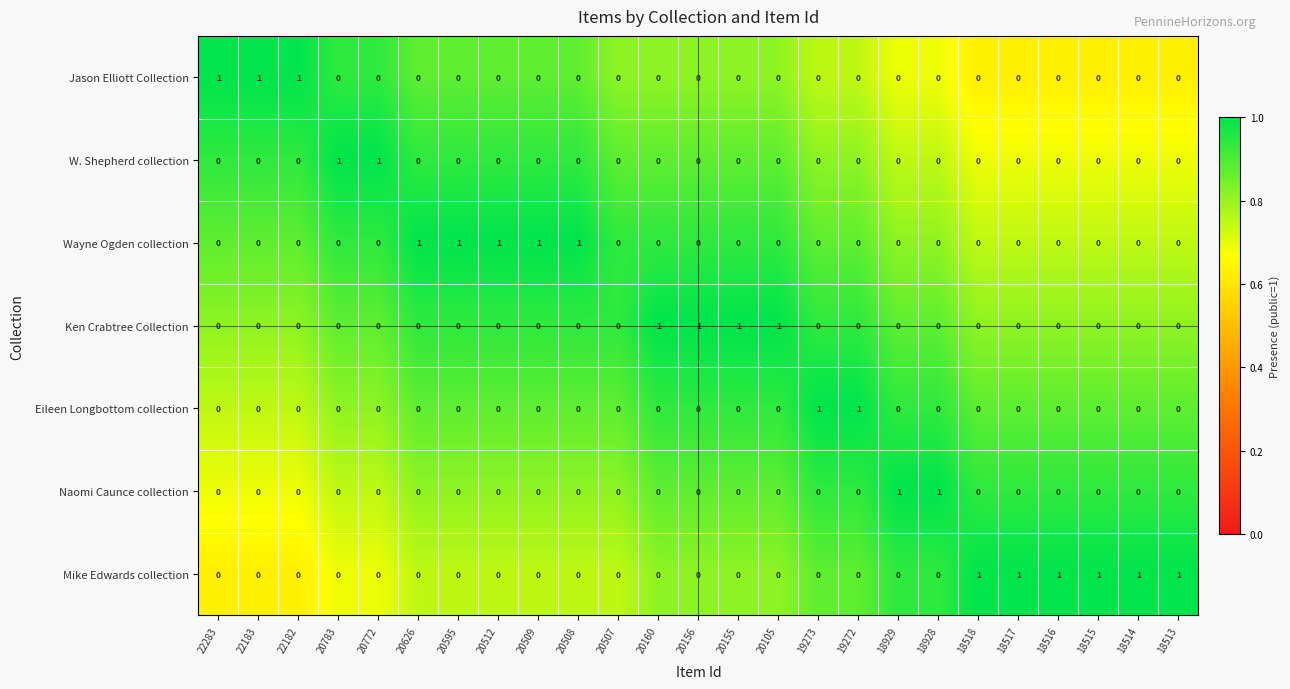

What is the sum of all Wayne Ogden collection values?

5